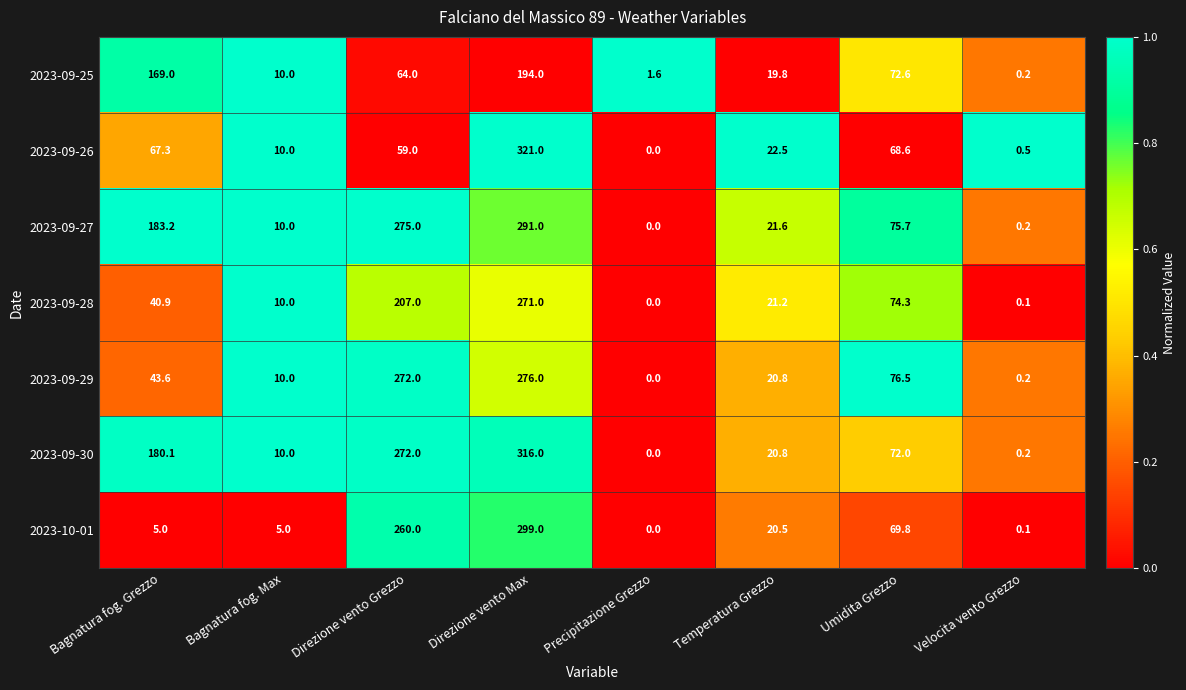

Between Bagnatura fog. Grezzo and Direzione vento Grezzo, which series saw the biggest shift?

2023-10-01